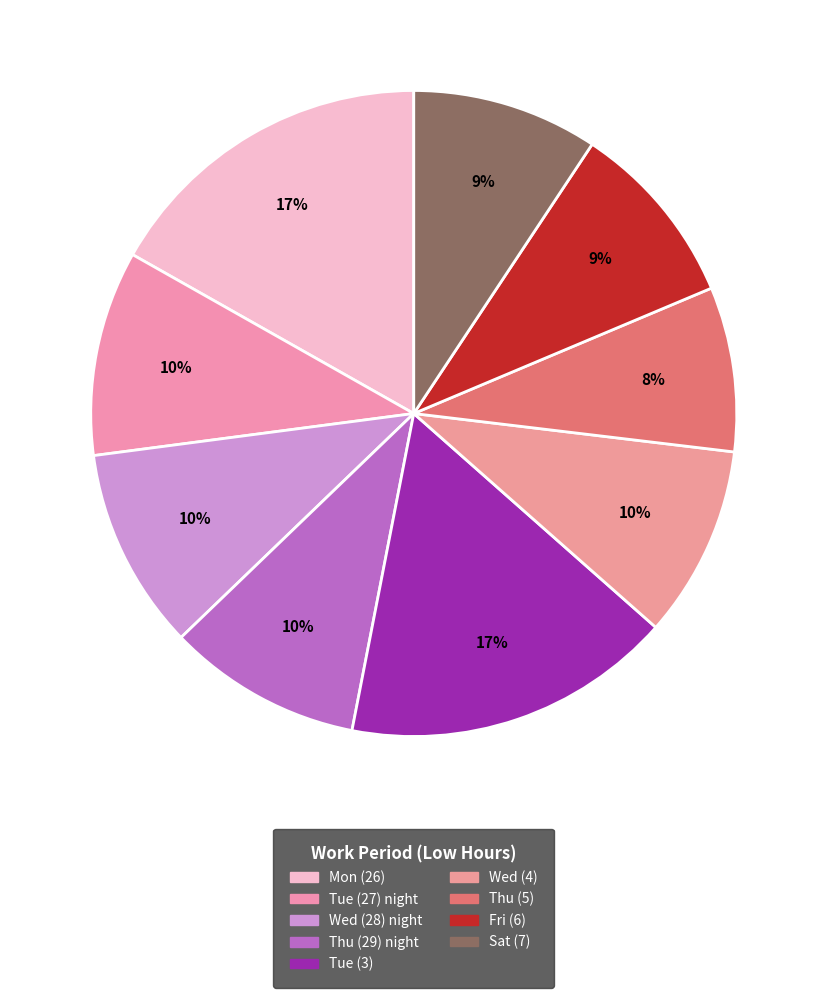

Count the number of slices in the pie.

9